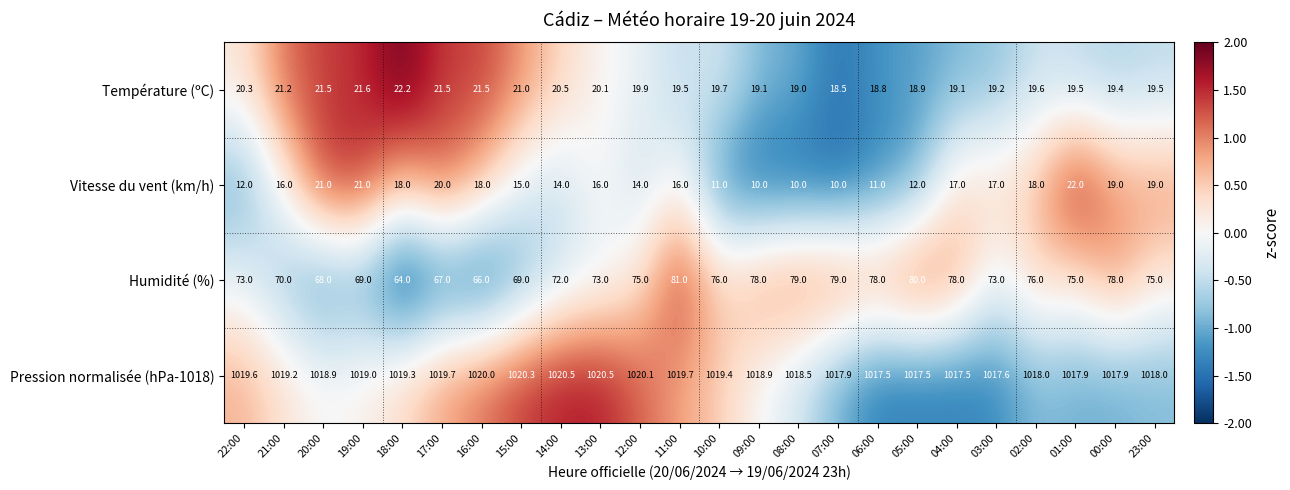

How many categories are shown in the chart?

24